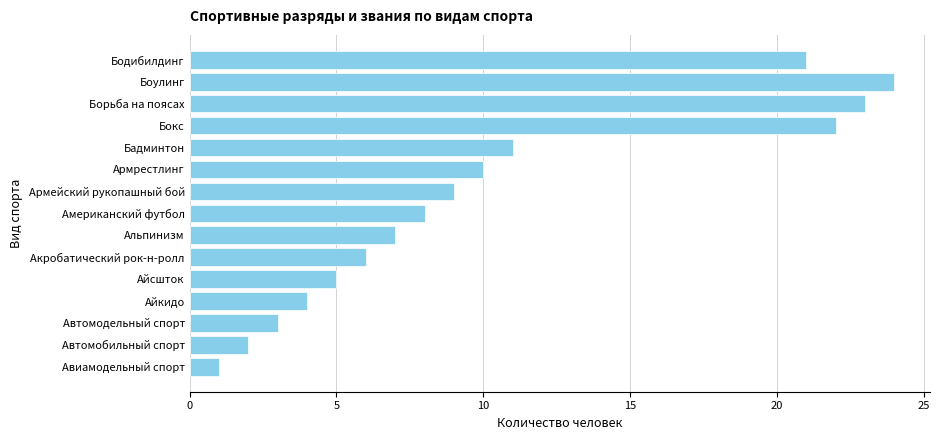

What is the smallest value displayed?

1